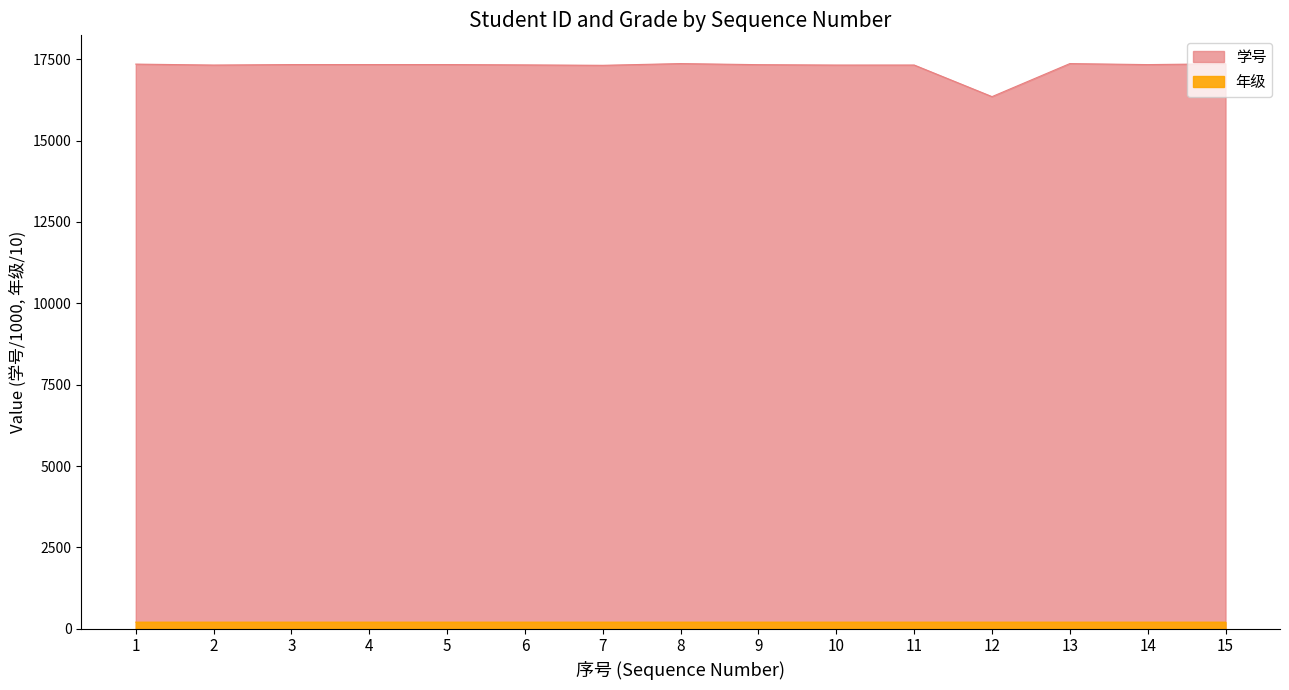

What are all the series names shown in the legend?

学号, 年级